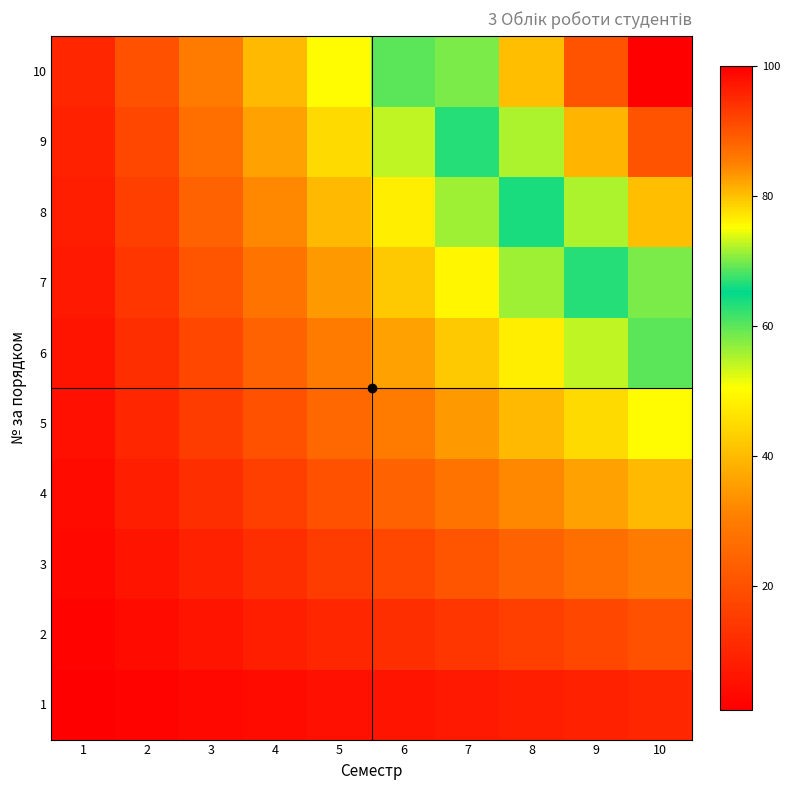

Reading right to left, what are all the values shown in this chart?

1: 10=10	9=9	8=8	7=7	6=6	5=5	4=4	3=3	2=2	1=1
2: 10=20	9=18	8=16	7=14	6=12	5=10	4=8	3=6	2=4	1=2
3: 10=30	9=27	8=24	7=21	6=18	5=15	4=12	3=9	2=6	1=3
4: 10=40	9=36	8=32	7=28	6=24	5=20	4=16	3=12	2=8	1=4
5: 10=50	9=45	8=40	7=35	6=30	5=25	4=20	3=15	2=10	1=5
6: 10=60	9=54	8=48	7=42	6=36	5=30	4=24	3=18	2=12	1=6
7: 10=70	9=63	8=56	7=49	6=42	5=35	4=28	3=21	2=14	1=7
8: 10=80	9=72	8=64	7=56	6=48	5=40	4=32	3=24	2=16	1=8
9: 10=90	9=81	8=72	7=63	6=54	5=45	4=36	3=27	2=18	1=9
10: 10=100	9=90	8=80	7=70	6=60	5=50	4=40	3=30	2=20	1=10